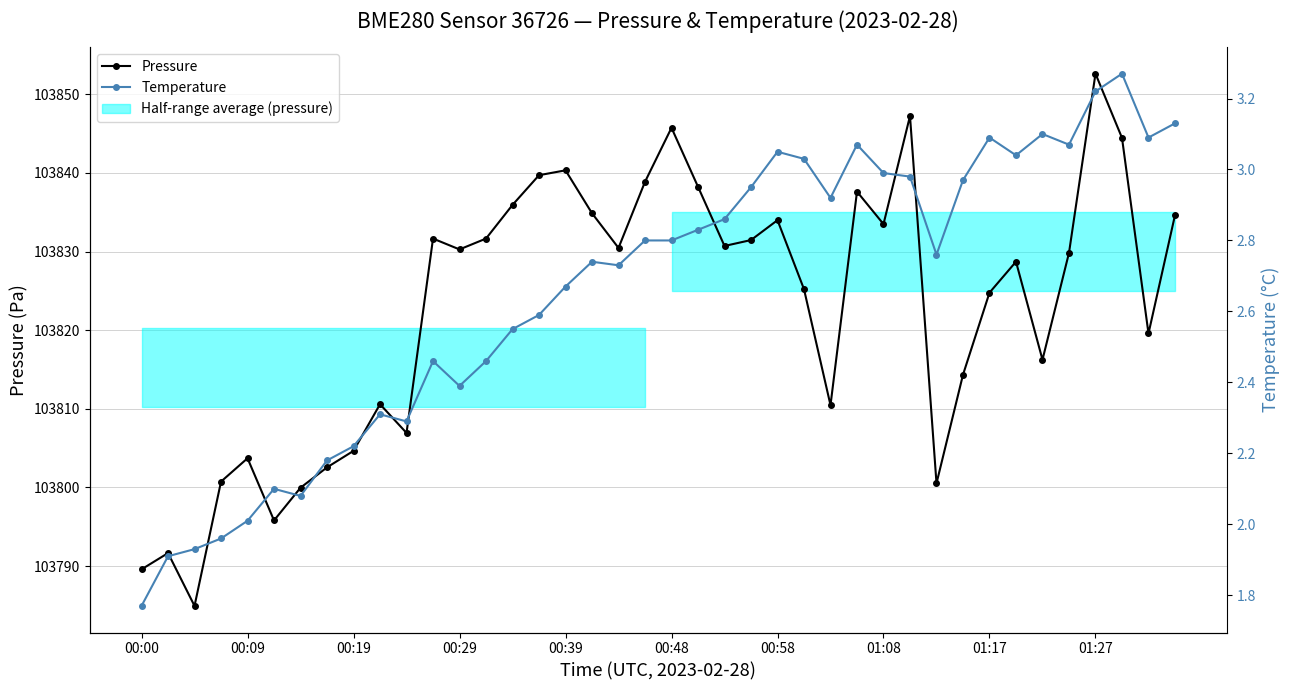

What is the maximum value for Temperature?

3.3